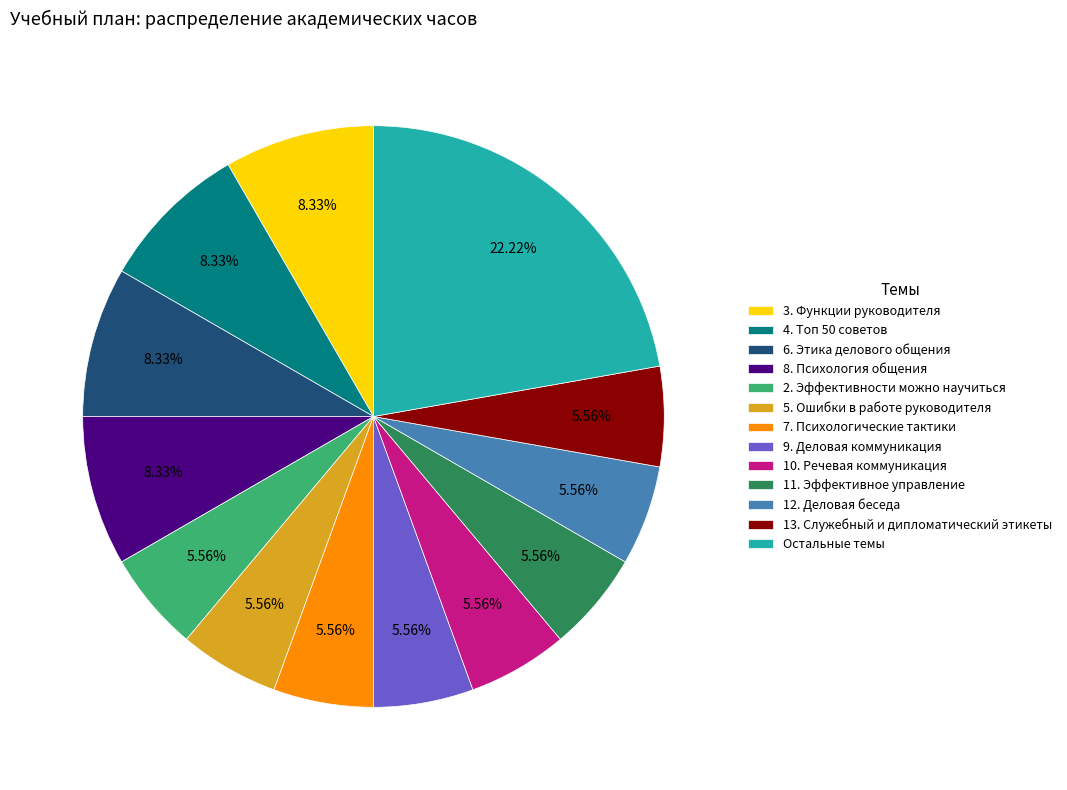

Does any single category account for the majority?

No